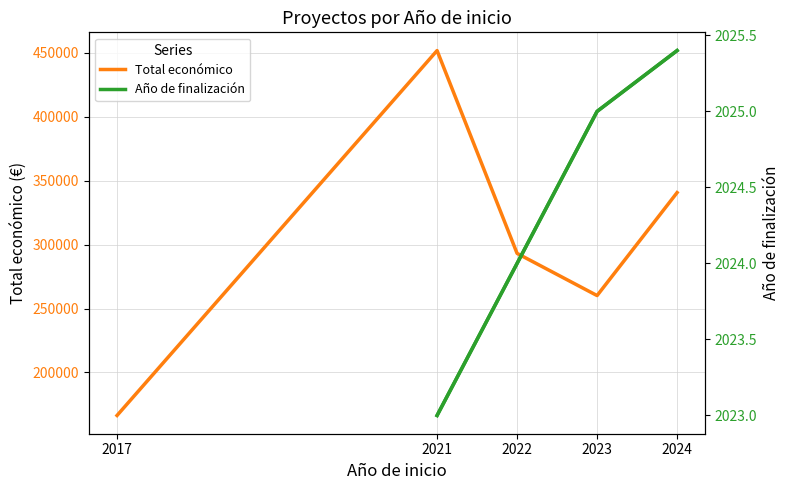

What is the sum of the Total económico values at 2021 and 2023?

712040.0